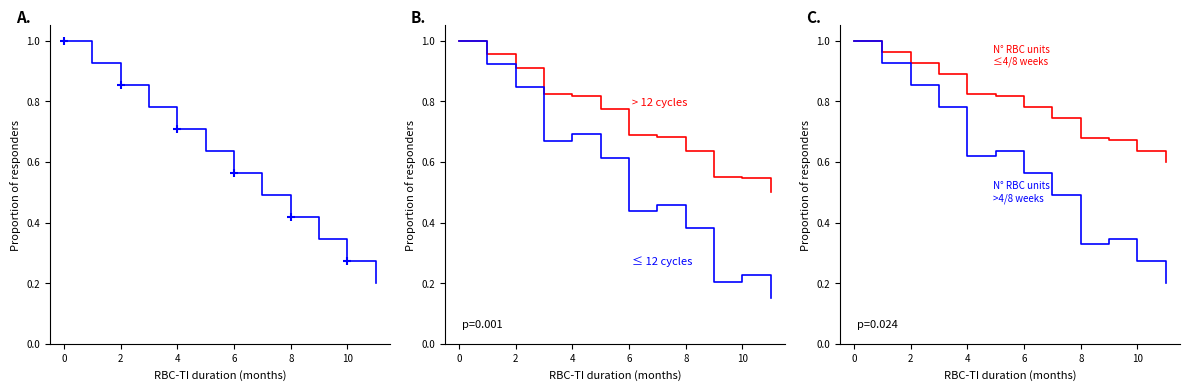

What is the total value across all series at 4?

3.9